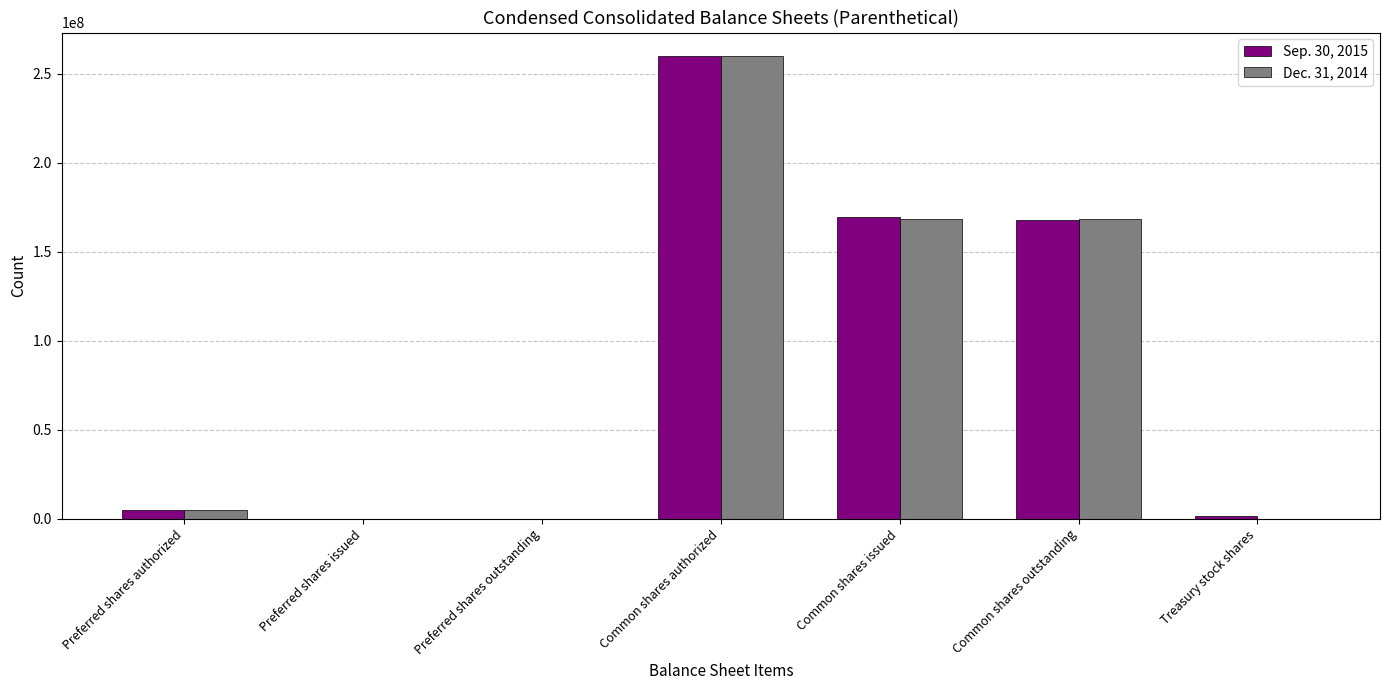

At which category is the sum across all series the highest?

Common shares authorized